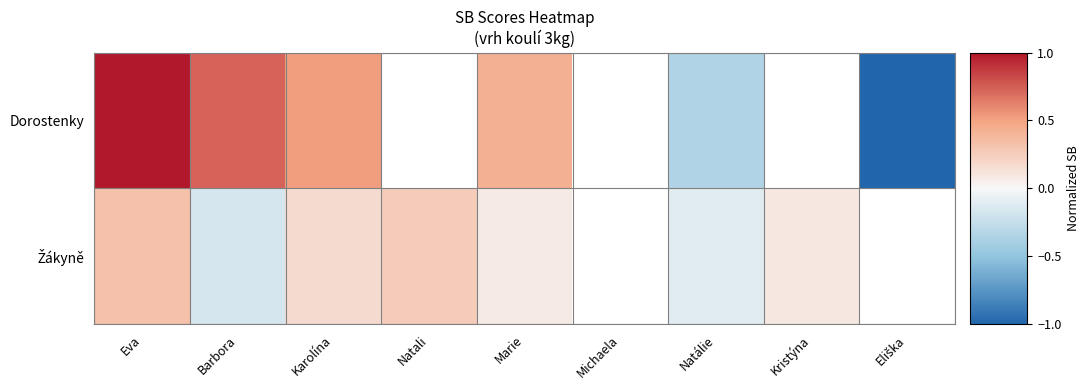

Rank the series by their average value, from highest to lowest.

Dorostenky, Žákyně